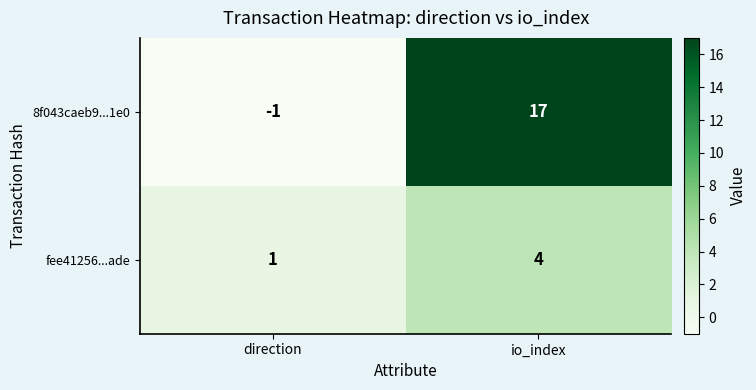

At which category is the sum across all series the highest?

io_index